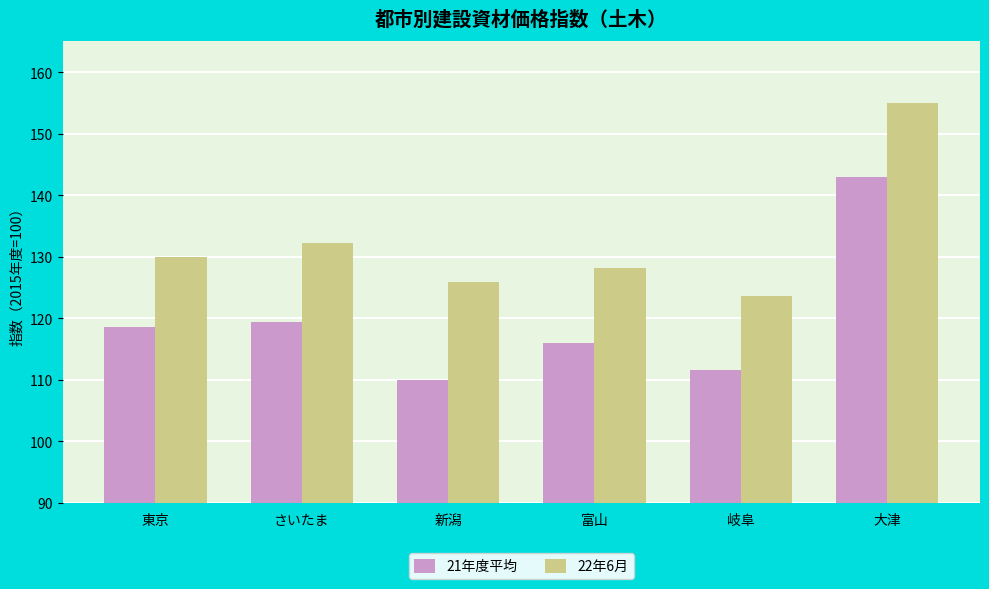

Reading left to right, extract all data points from this chart.

21年度平均: 東京=118.5	さいたま=119.4	新潟=109.9	富山=115.9	岐阜=111.6	大津=142.9
22年6月: 東京=129.9	さいたま=132.2	新潟=125.9	富山=128.2	岐阜=123.6	大津=155.0